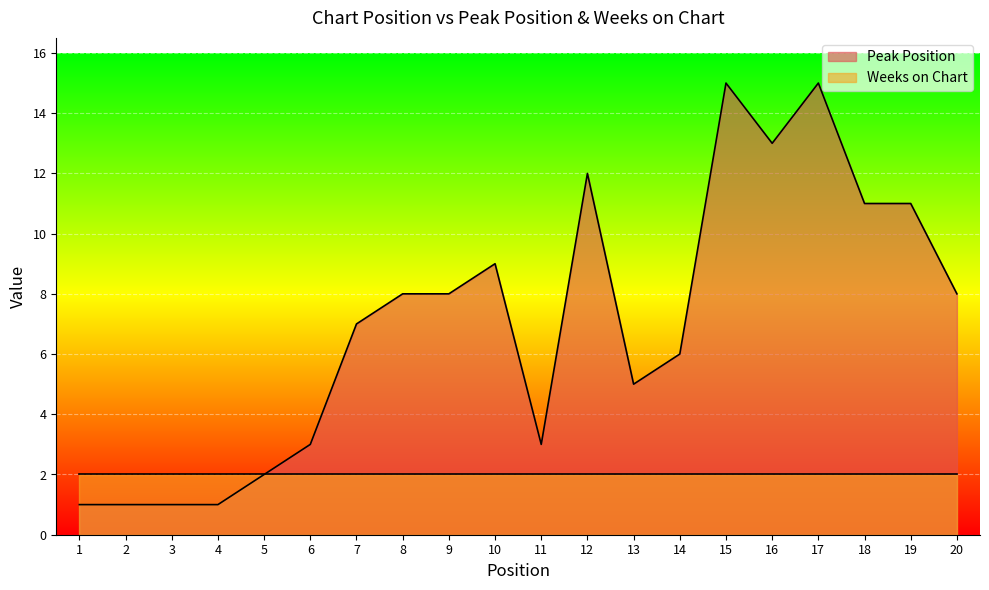

The value of Peak Position at 10 is 9. True or false?

True